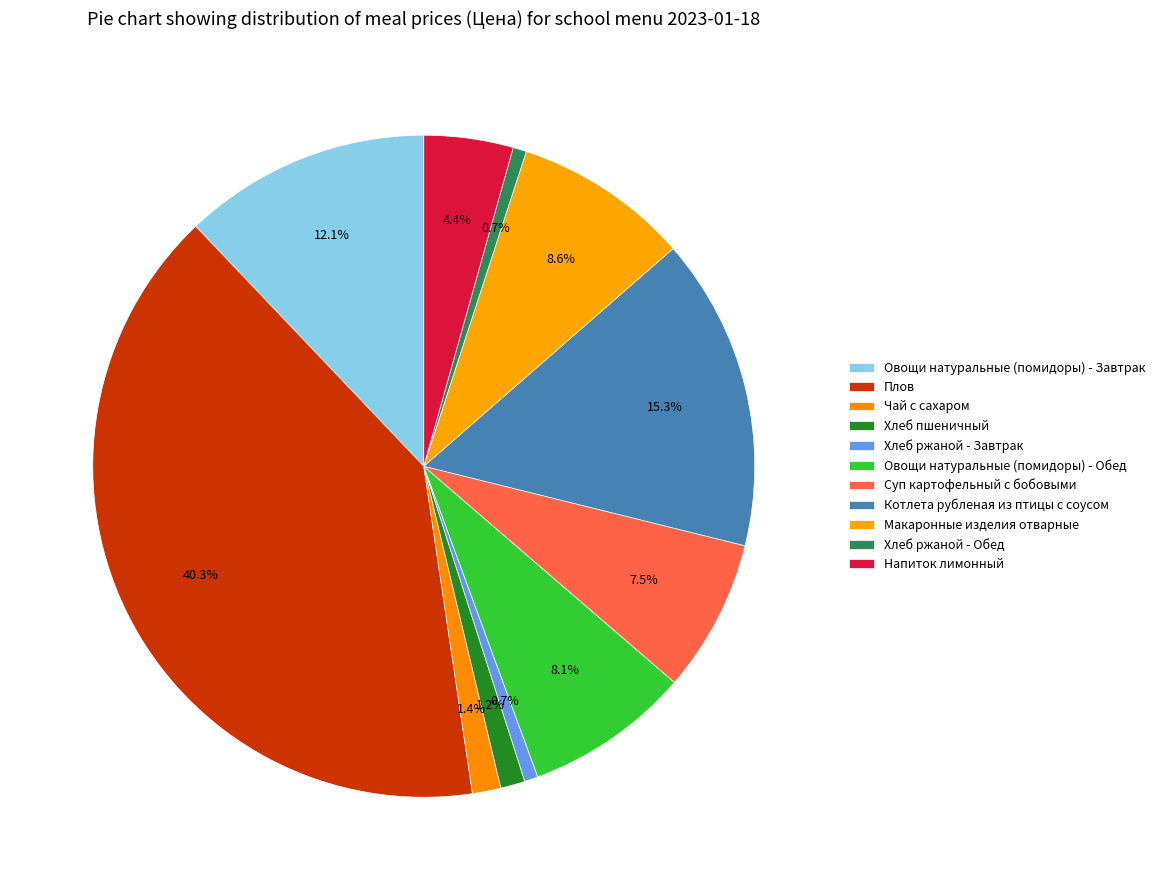

How many slices are in this pie chart?

11